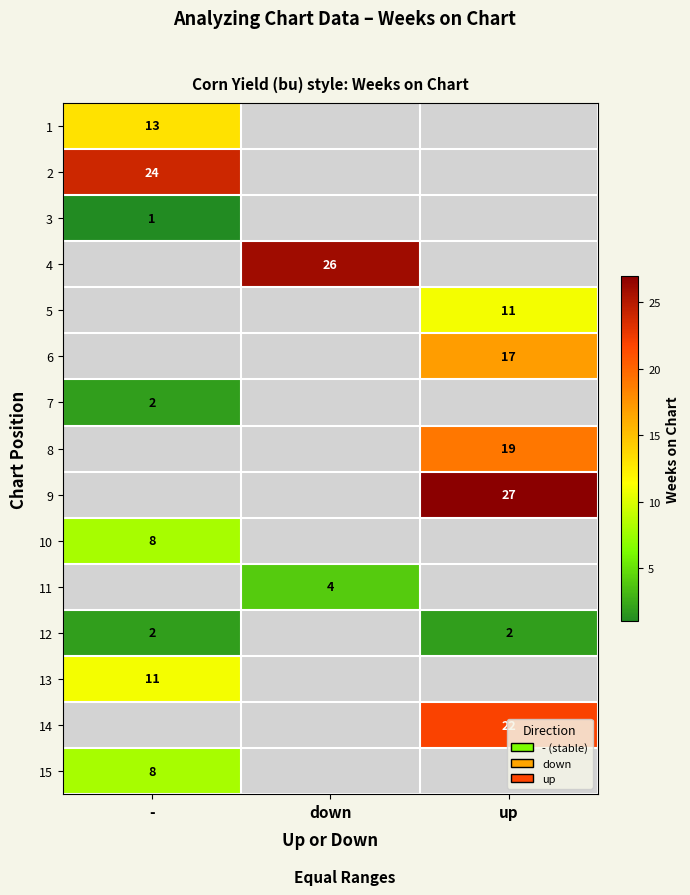

The value of 5 at up is 5. True or false?

False